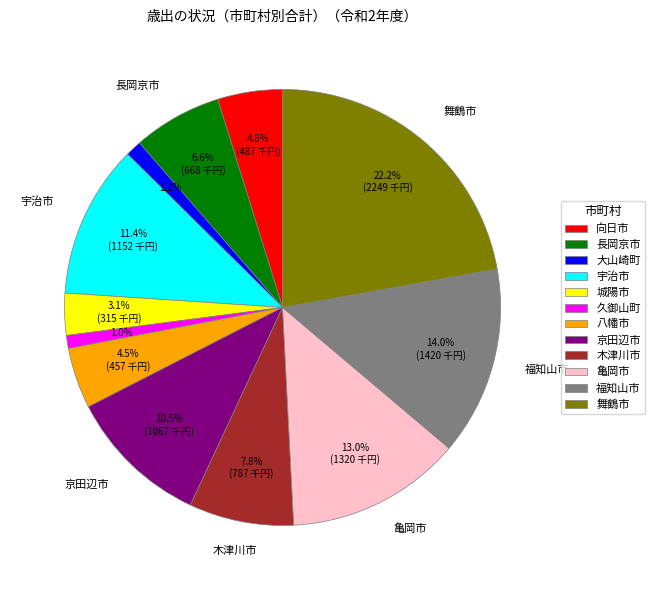

To the nearest percent, what is the difference between the 八幡市 and 京田辺市 slice percentages?

6%